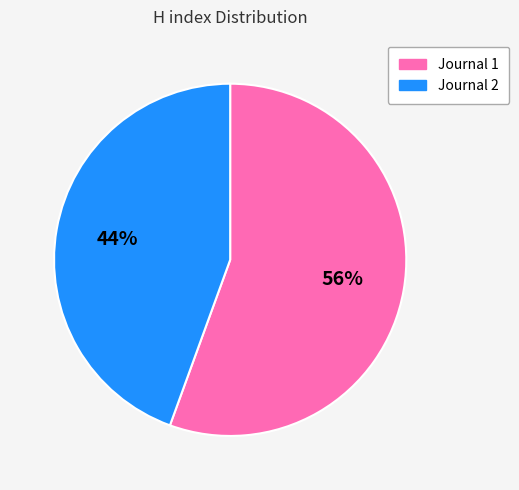

What percentage is the Journal 1 slice, to the nearest percent?

56%